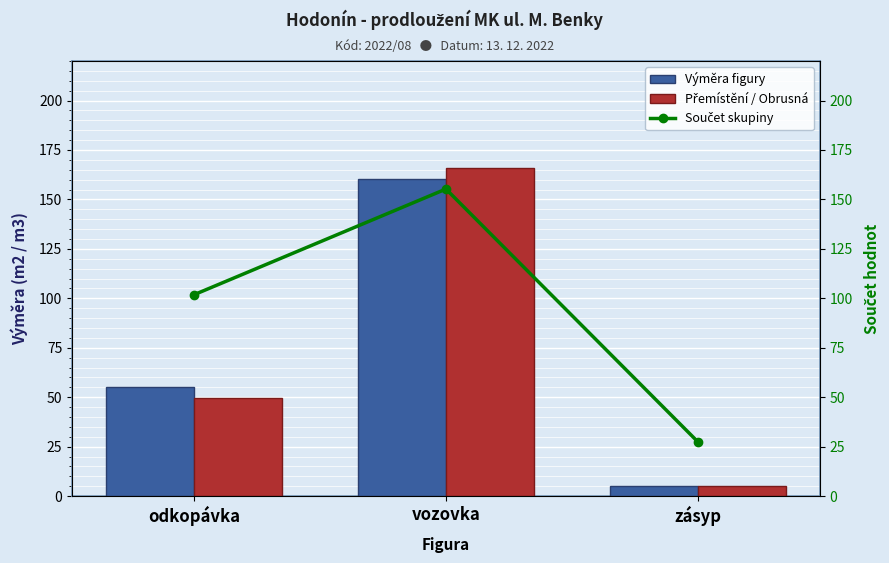

What is the label of the 2nd bar from the right?

vozovka